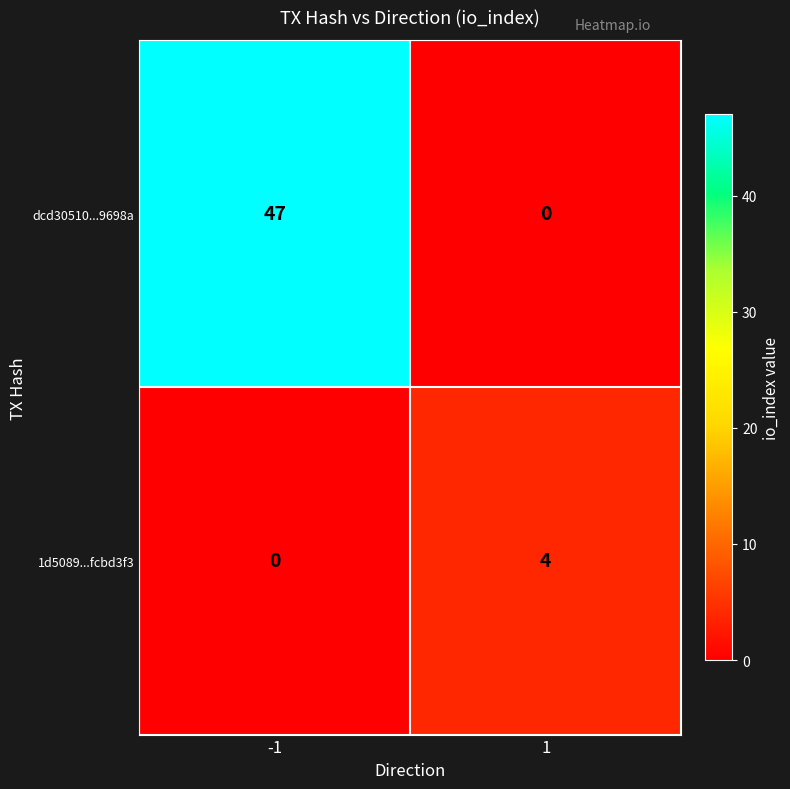

What is the total value across all series at -1?

47